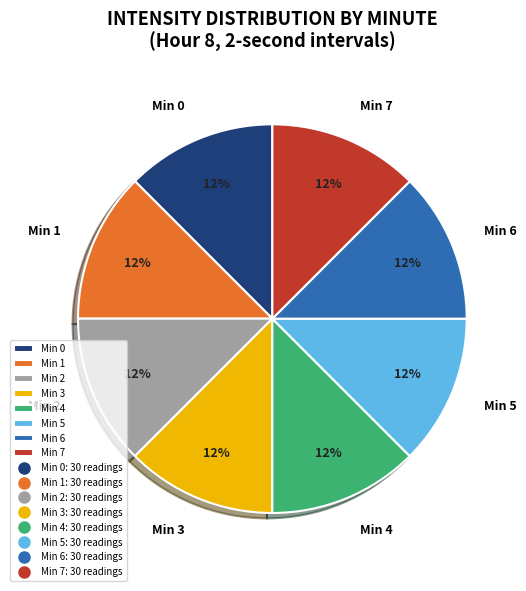

Does Min 2 account for over 50% of the chart?

No